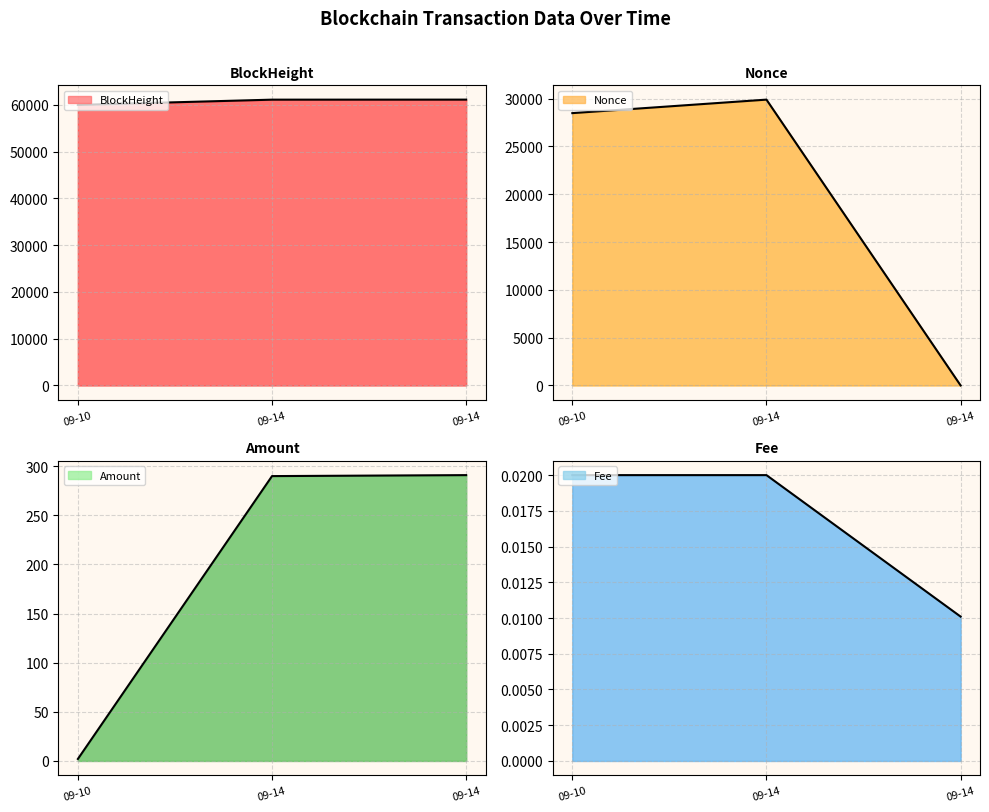

Is the value of Fee at 09-10 greater than the value of Nonce at 09-14?

No